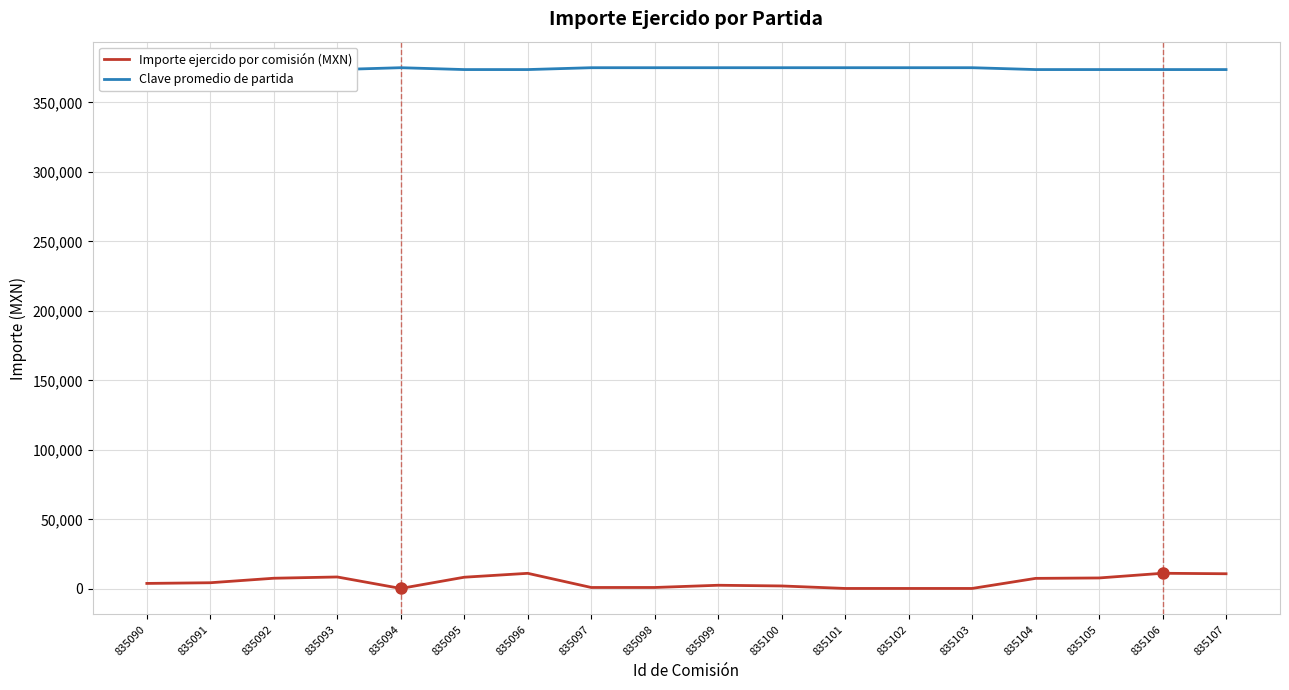

What is the value of the Importe ejercido por comisión (MXN) point at the 8th from the left?

1000.0